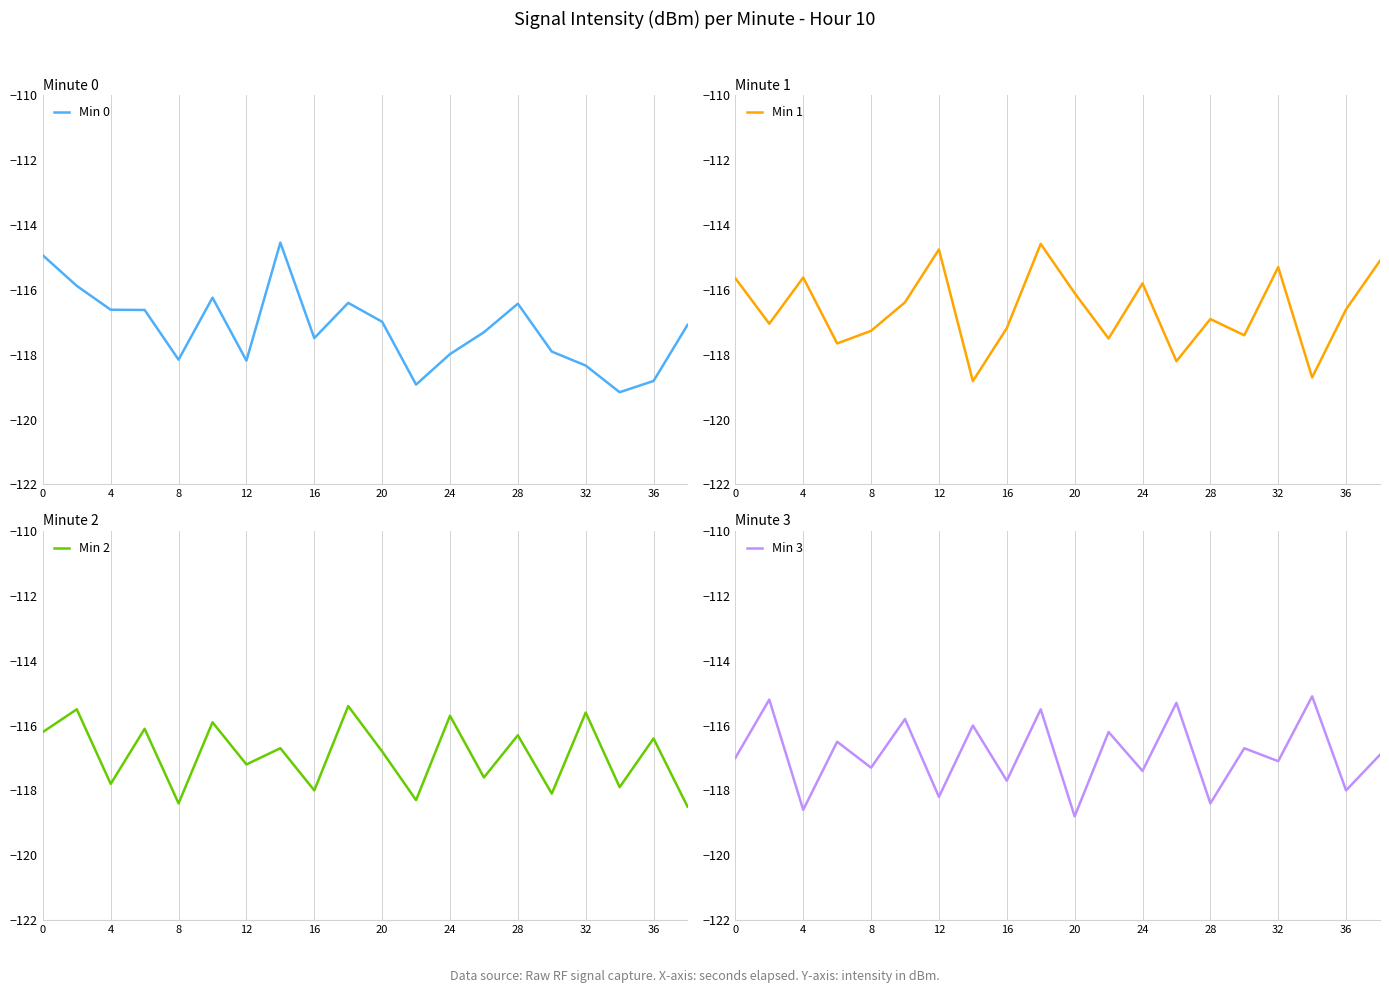

At 12, list the series in order from largest to smallest.

Min 2, Min 3, Min 0, Min 1